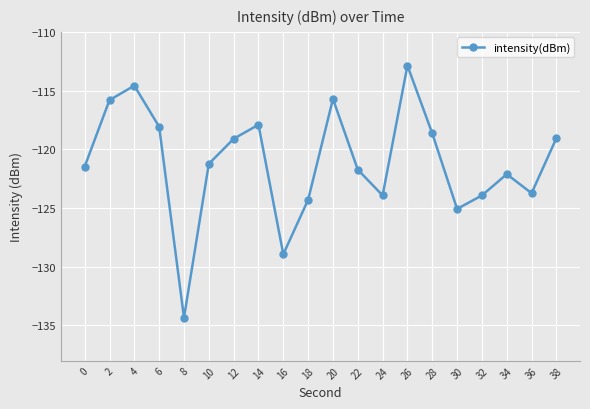

At which category does the data reach its first local valley?

8